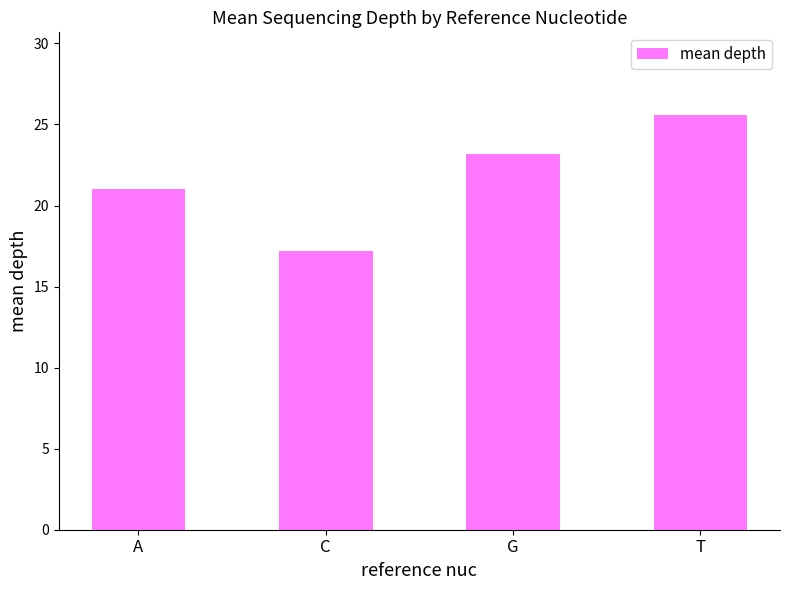

List the labels in order of value, largest first.

T, G, A, C